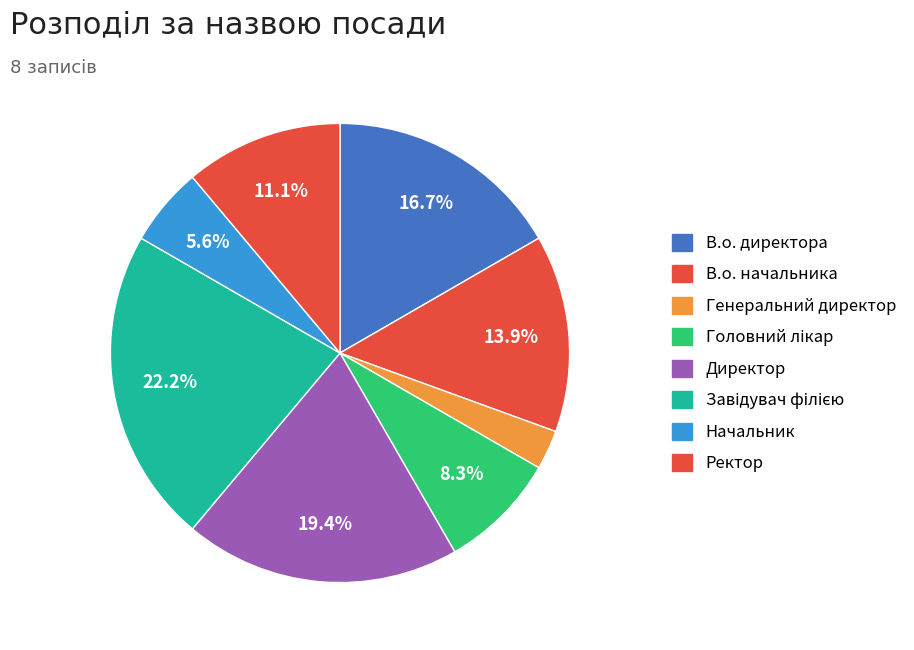

Rank the categories by value from lowest to highest.

Генеральний директор, Начальник, Головний лікар, Ректор, В.о. начальника, В.о. директора, Директор, Завідувач філією